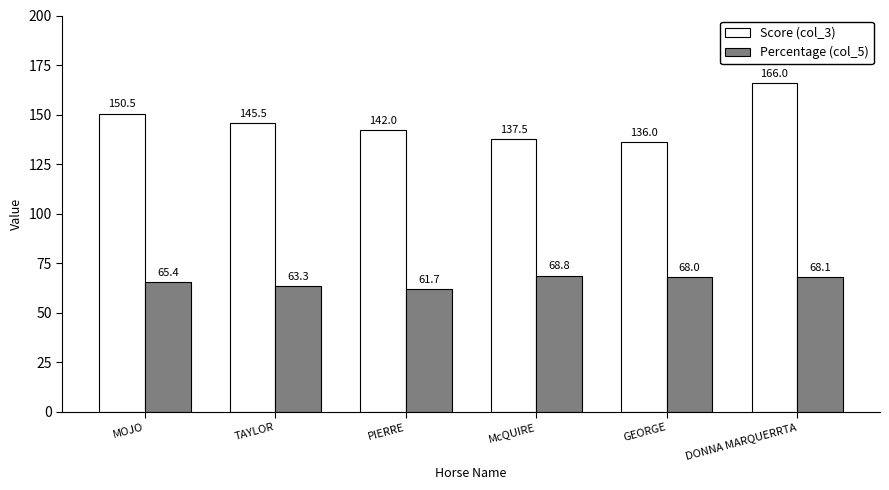

What is the difference between the second highest and minimum values in the Score (col_3) series?

14.5